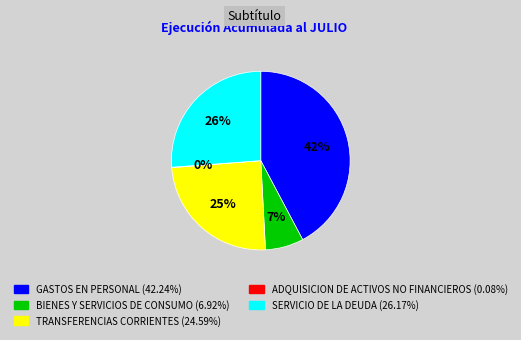

To the nearest percent, what portion does SERVICIO DE LA DEUDA represent?

26%